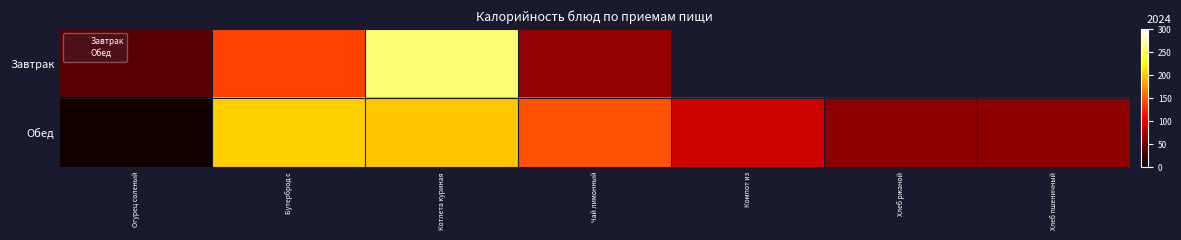

True or false: the data shows 59.4 at Хлеб ржаной.

True